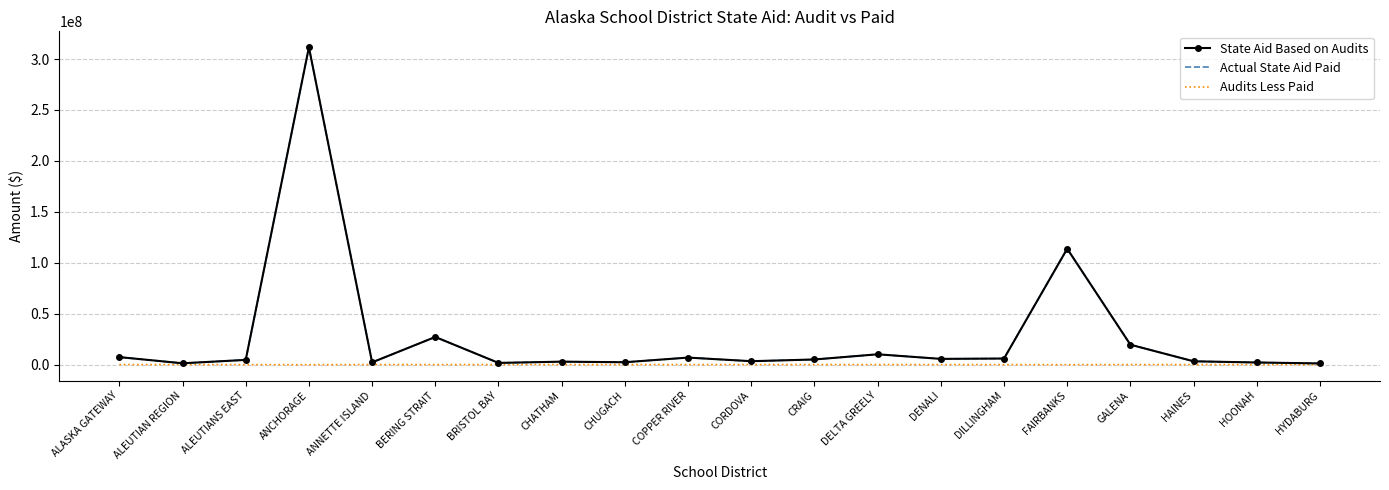

Which series changed the most between ALEUTIANS EAST and ANCHORAGE?

Actual State Aid Paid